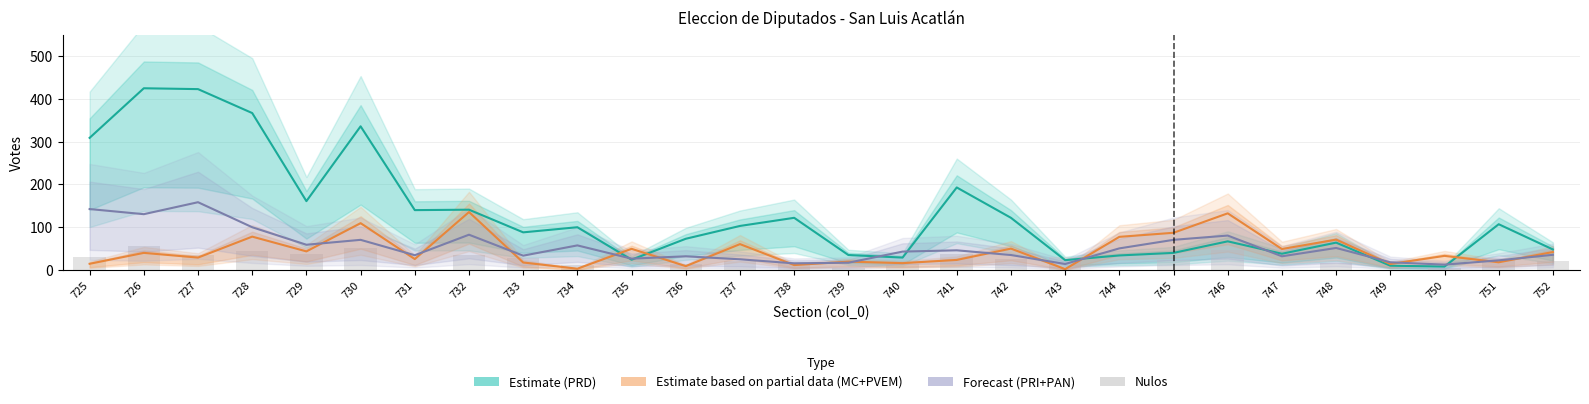

Does the chart contain stacked bars?

No